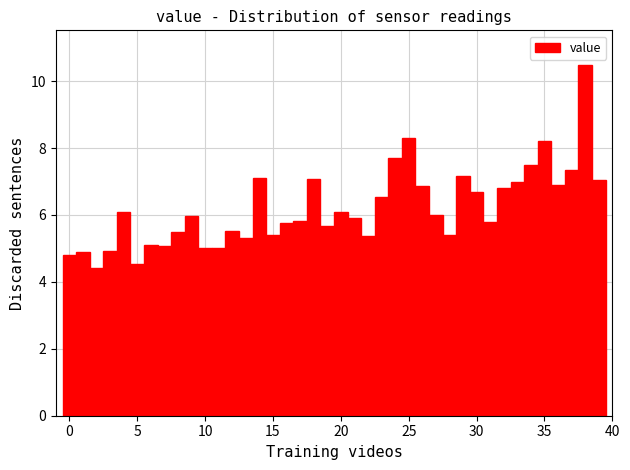

Around what value on the x-axis is the tallest bar? Give the approximate position of its centre, as read against the axis.

38.0